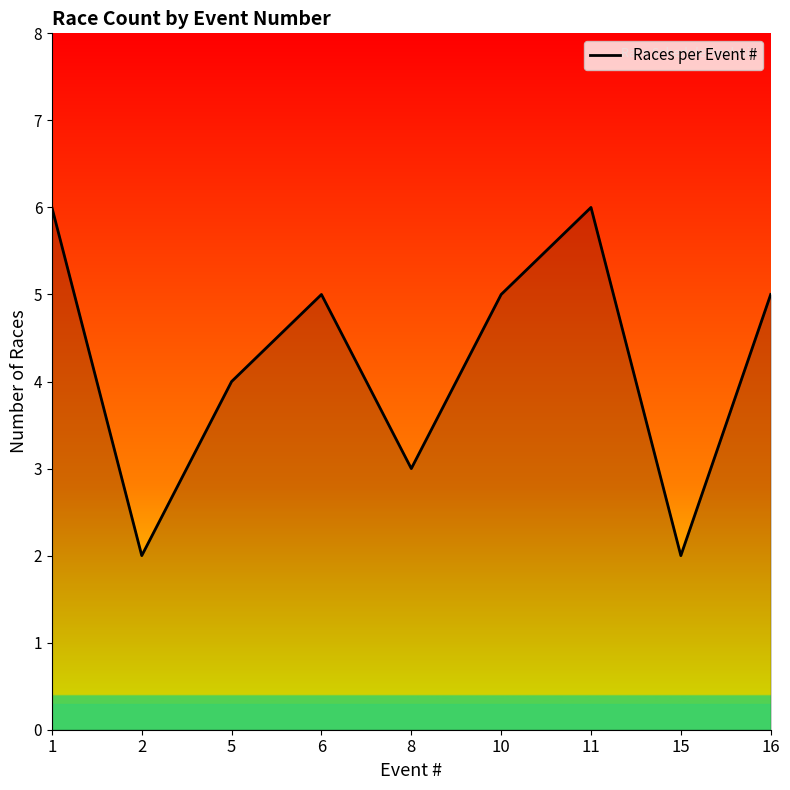

At which category does the data reach its first local peak?

6